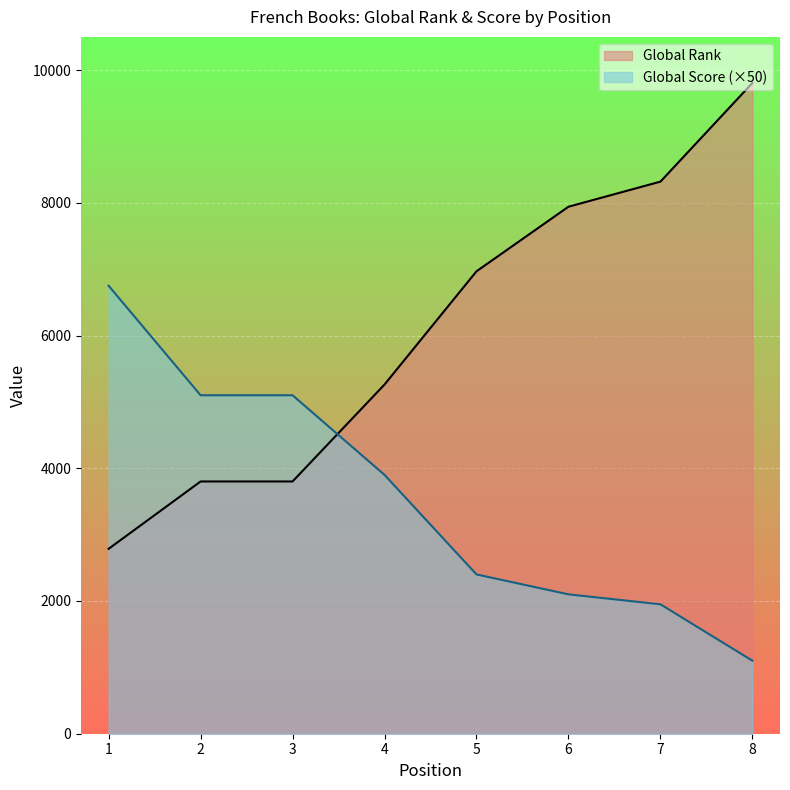

How many intersections are there between Global Rank and Global Score?

1